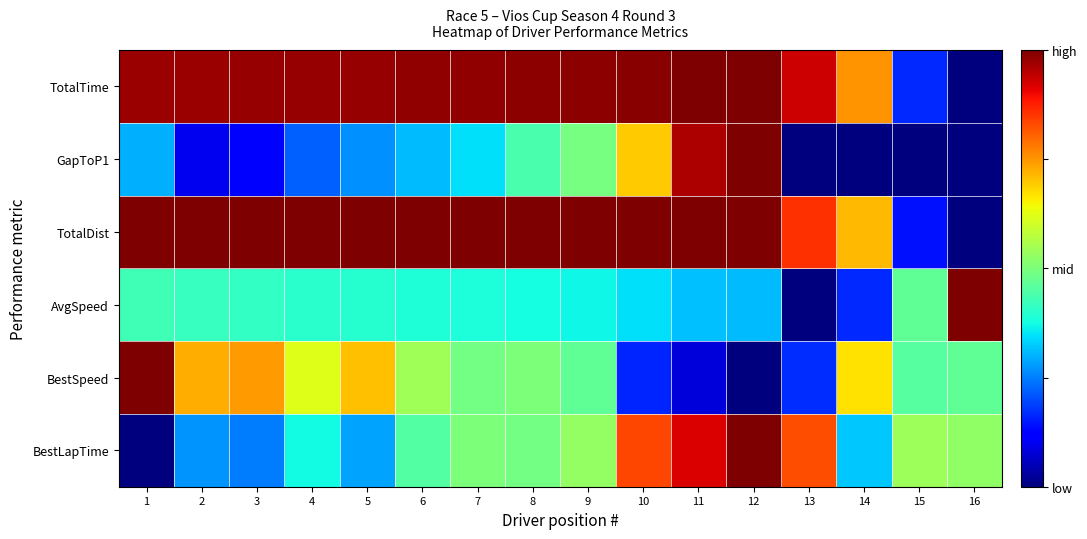

How many data points does each series have?

16